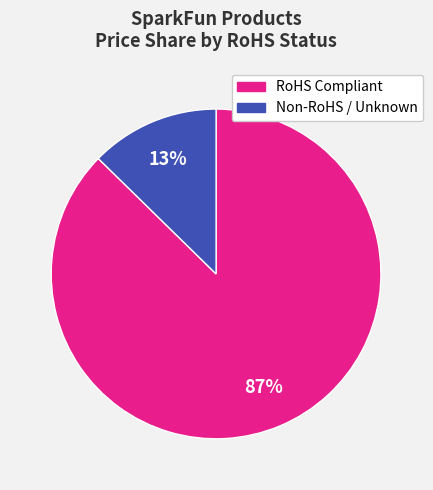

Count the number of slices in the pie.

2